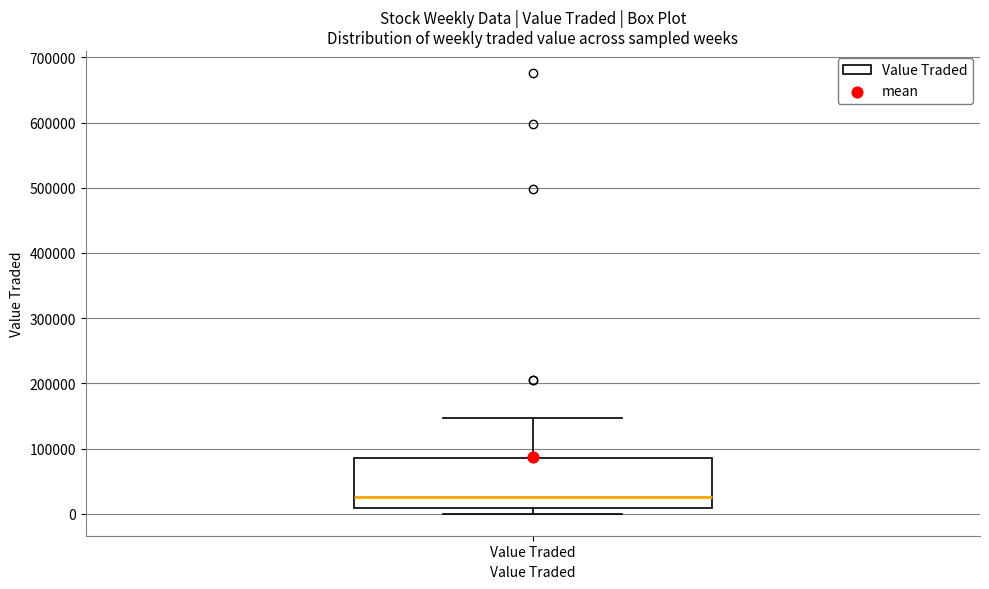

Transcribe this box plot: give where the median line is, the range the box spans, and where the two whiskers end, as read against the y-axis. The values are not printed on the chart, so give them approximately, as read against the axis.

median 30000, box 10000 to 90000, whiskers 0 to 150000